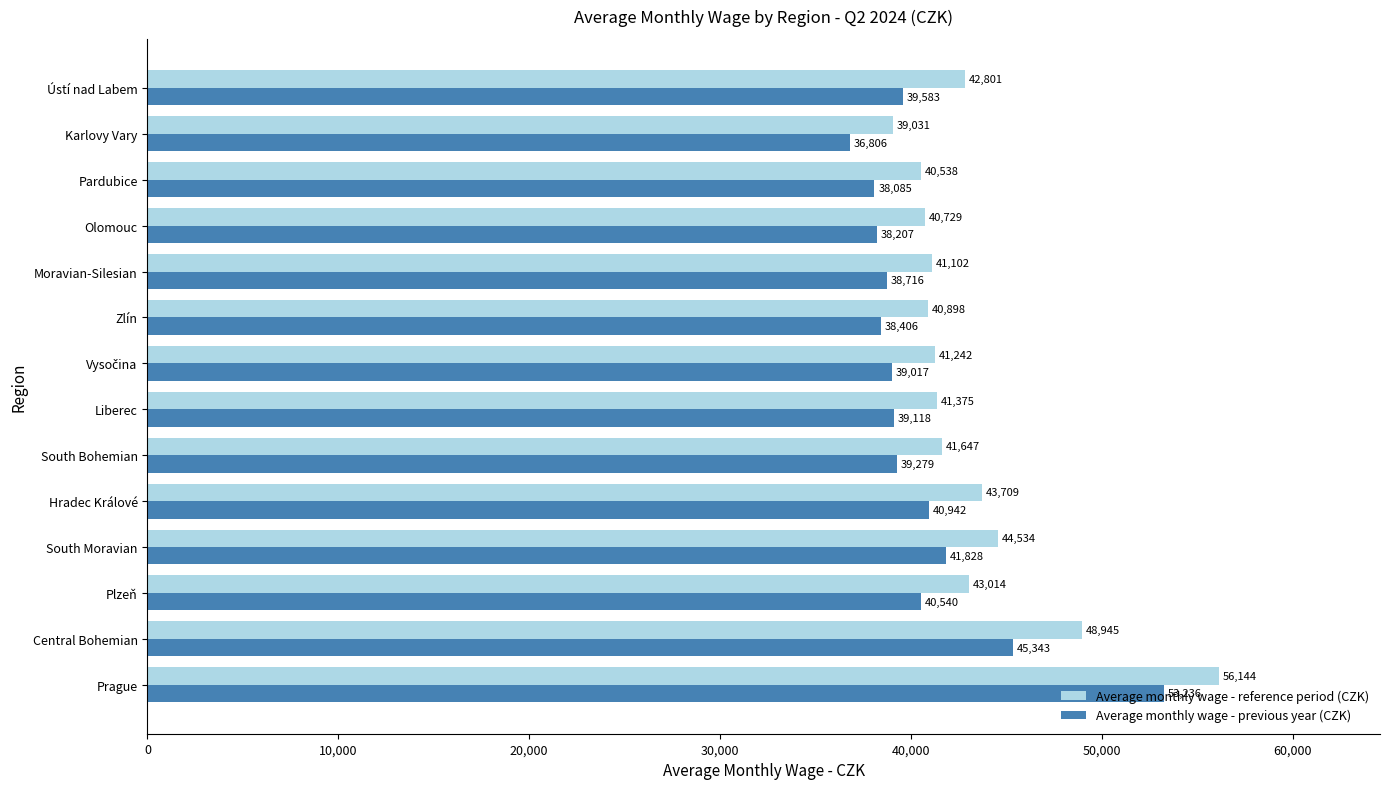

How many data points in Average monthly wage - previous year (CZK) are less than 39279?

7